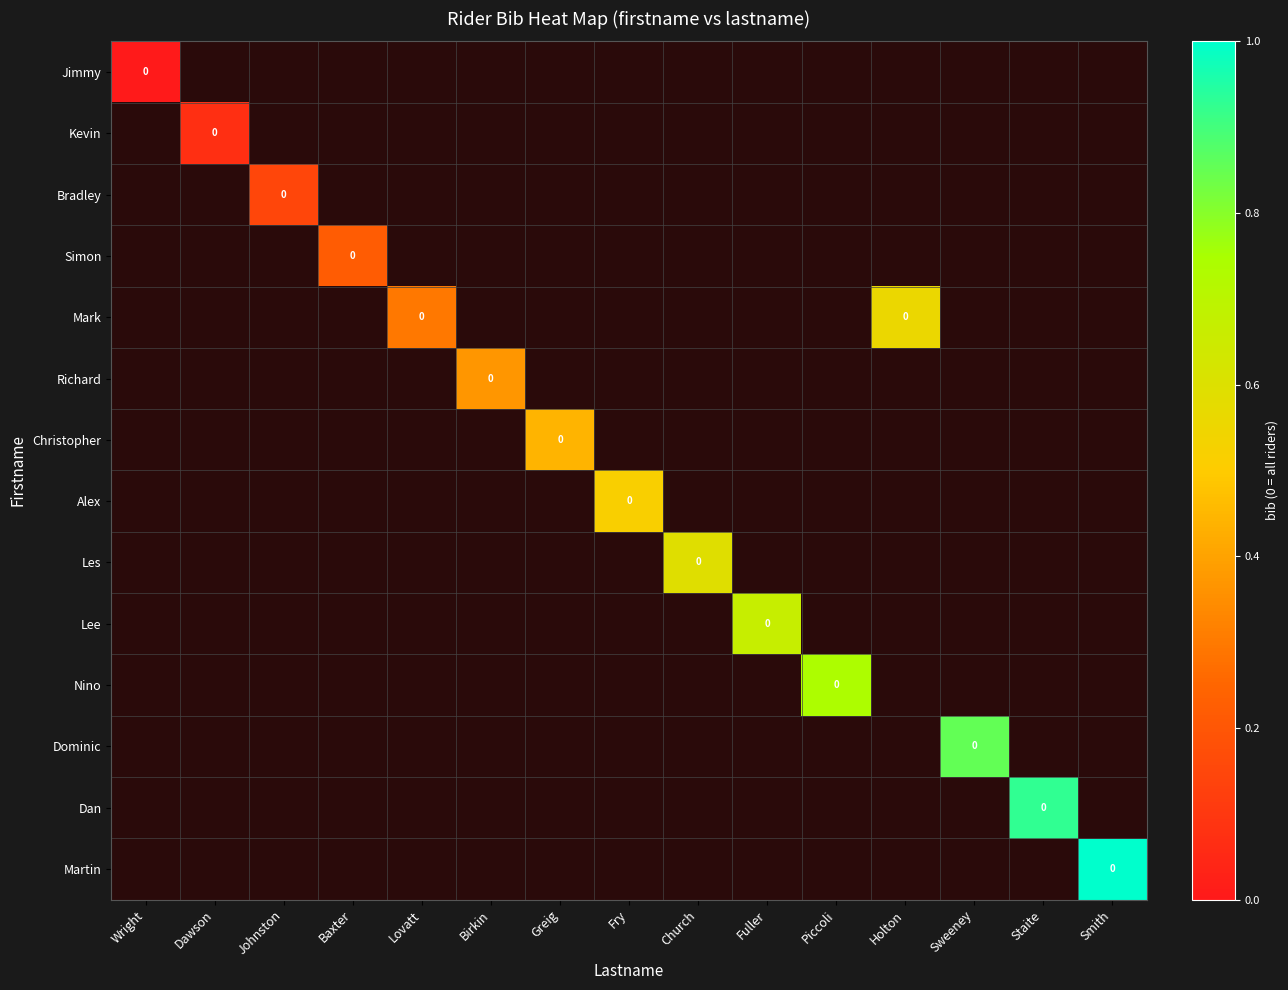

How many series are shown in this chart?

14